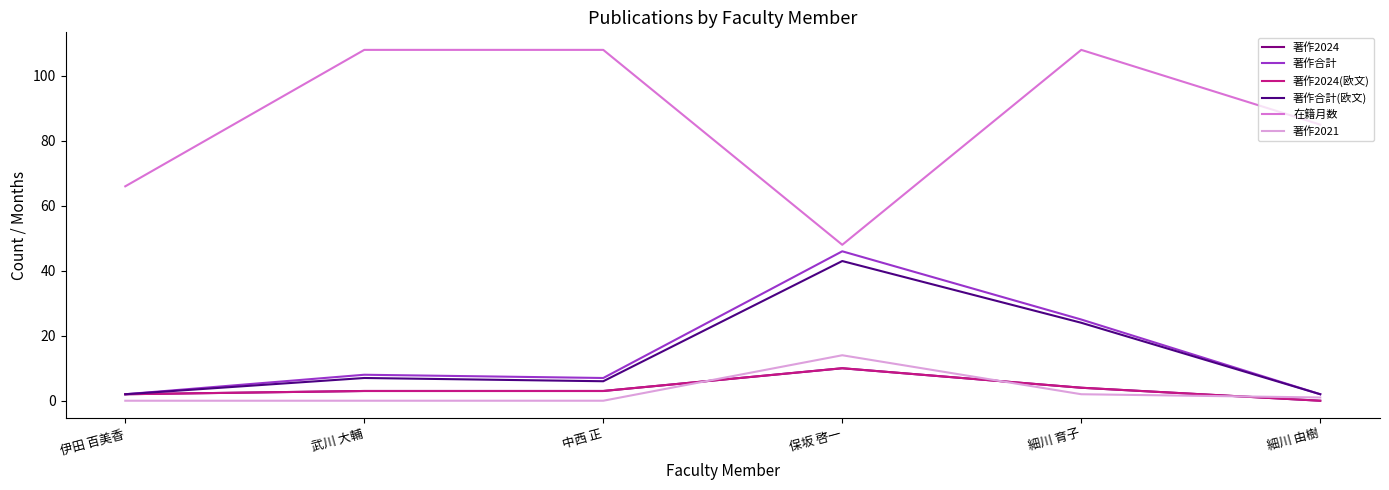

Which category has the highest value in the 在籍月数 series?

武川 大輔